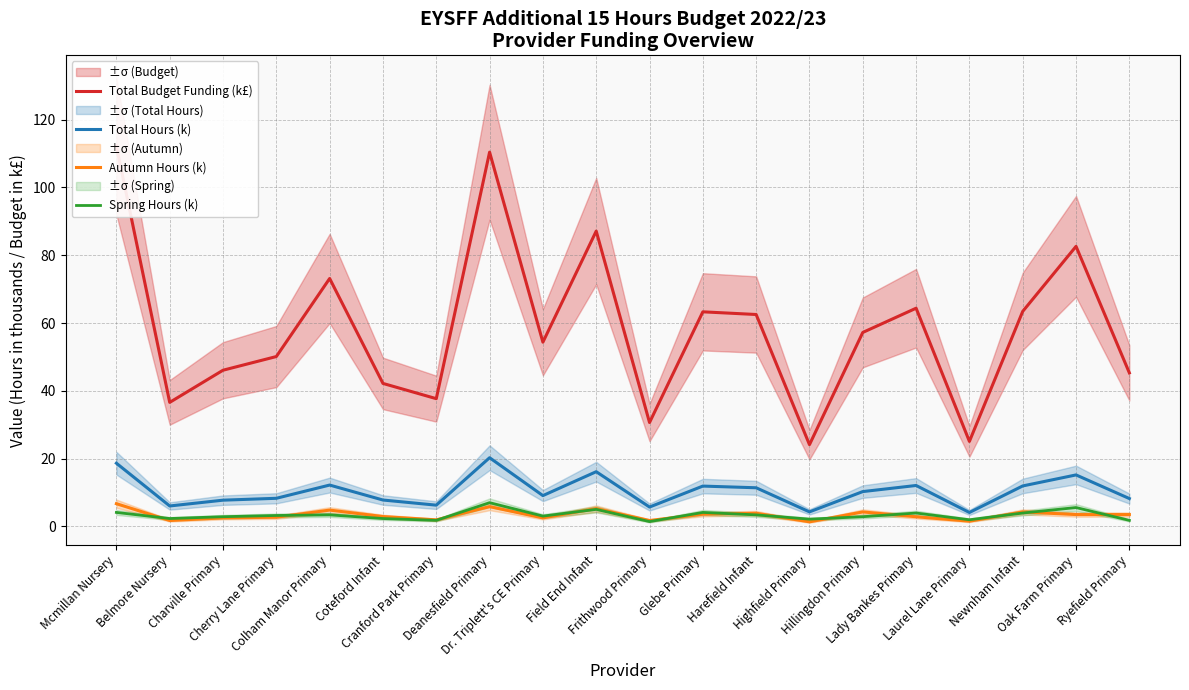

What is the maximum value shown in the chart?

112.2